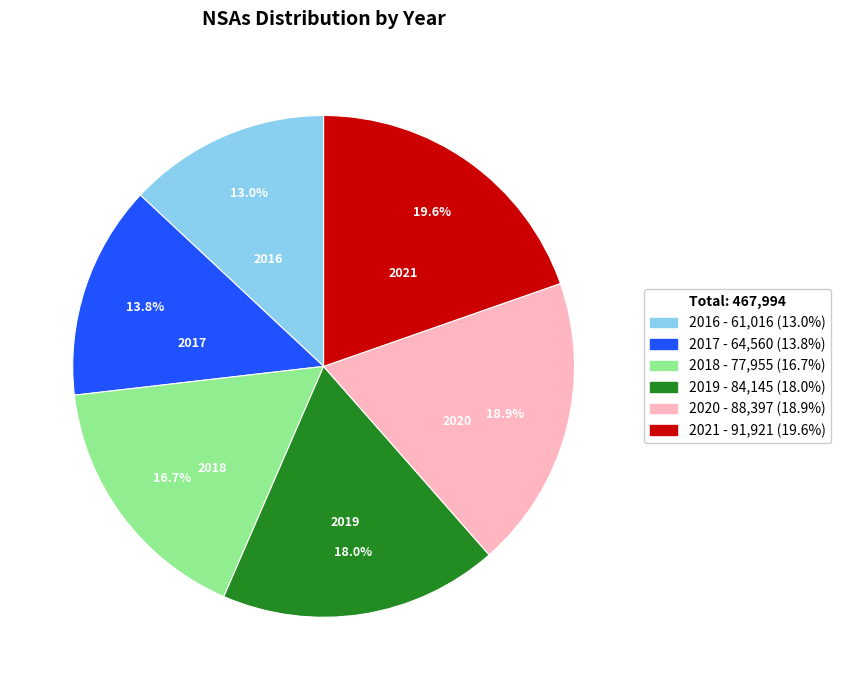

Which has a higher value, 2017 or 2020?

2020